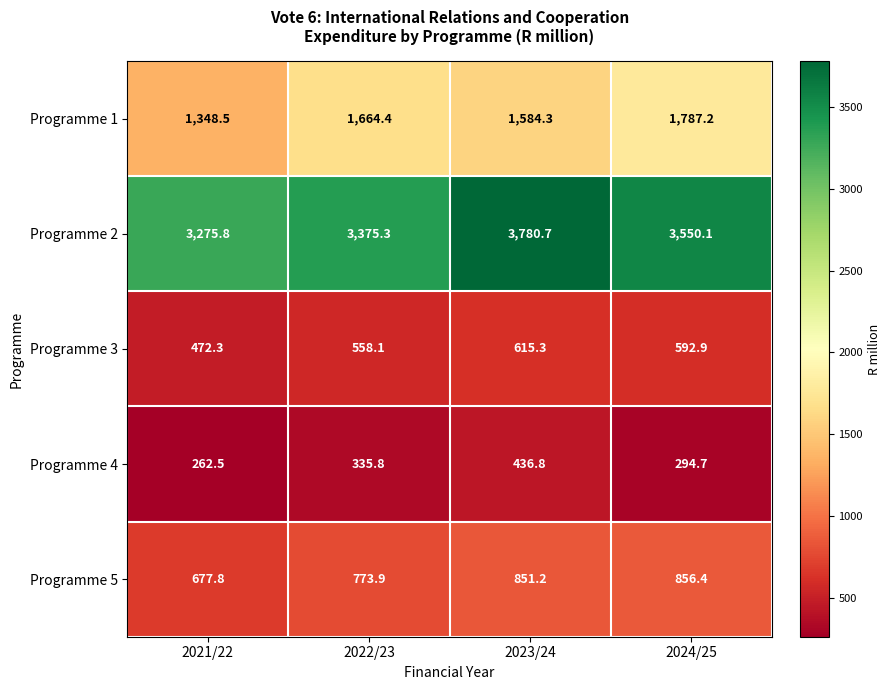

At which category is the sum across all series the highest?

2023/24